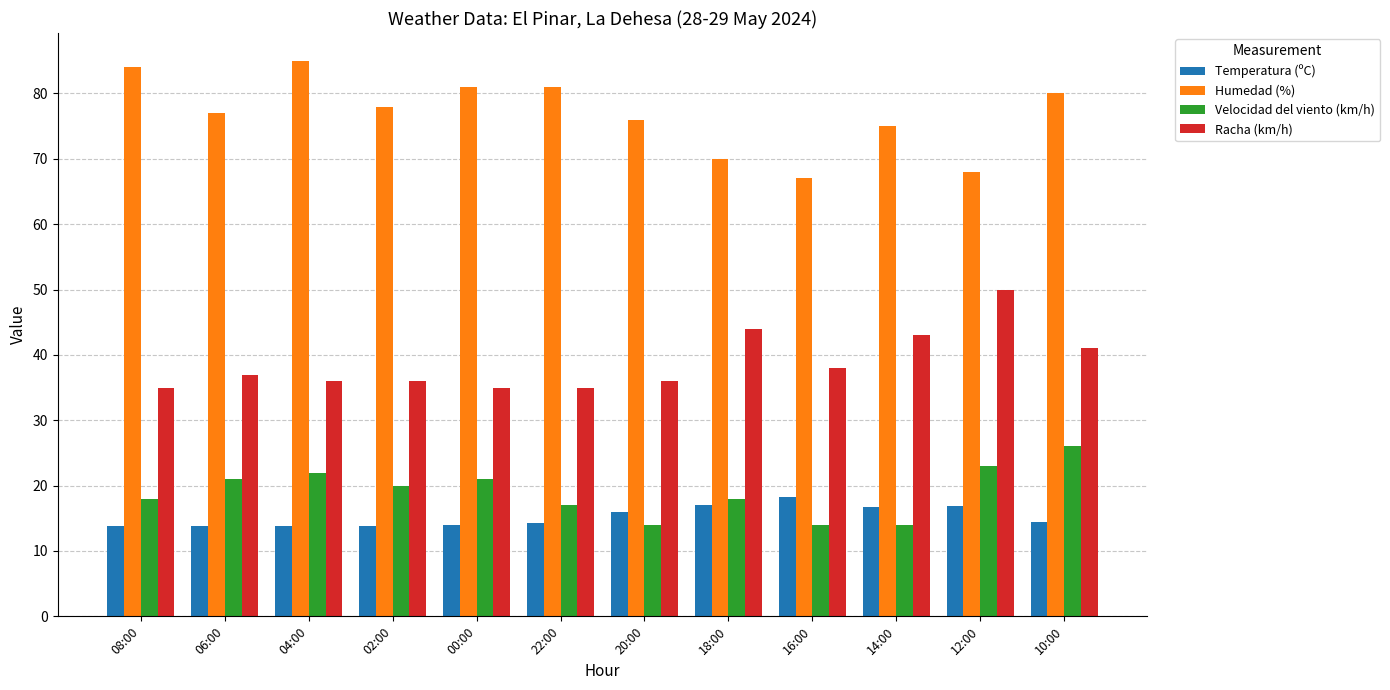

What is the sum of the Humedad (%) values at 14:00 and 10:00?

155.0